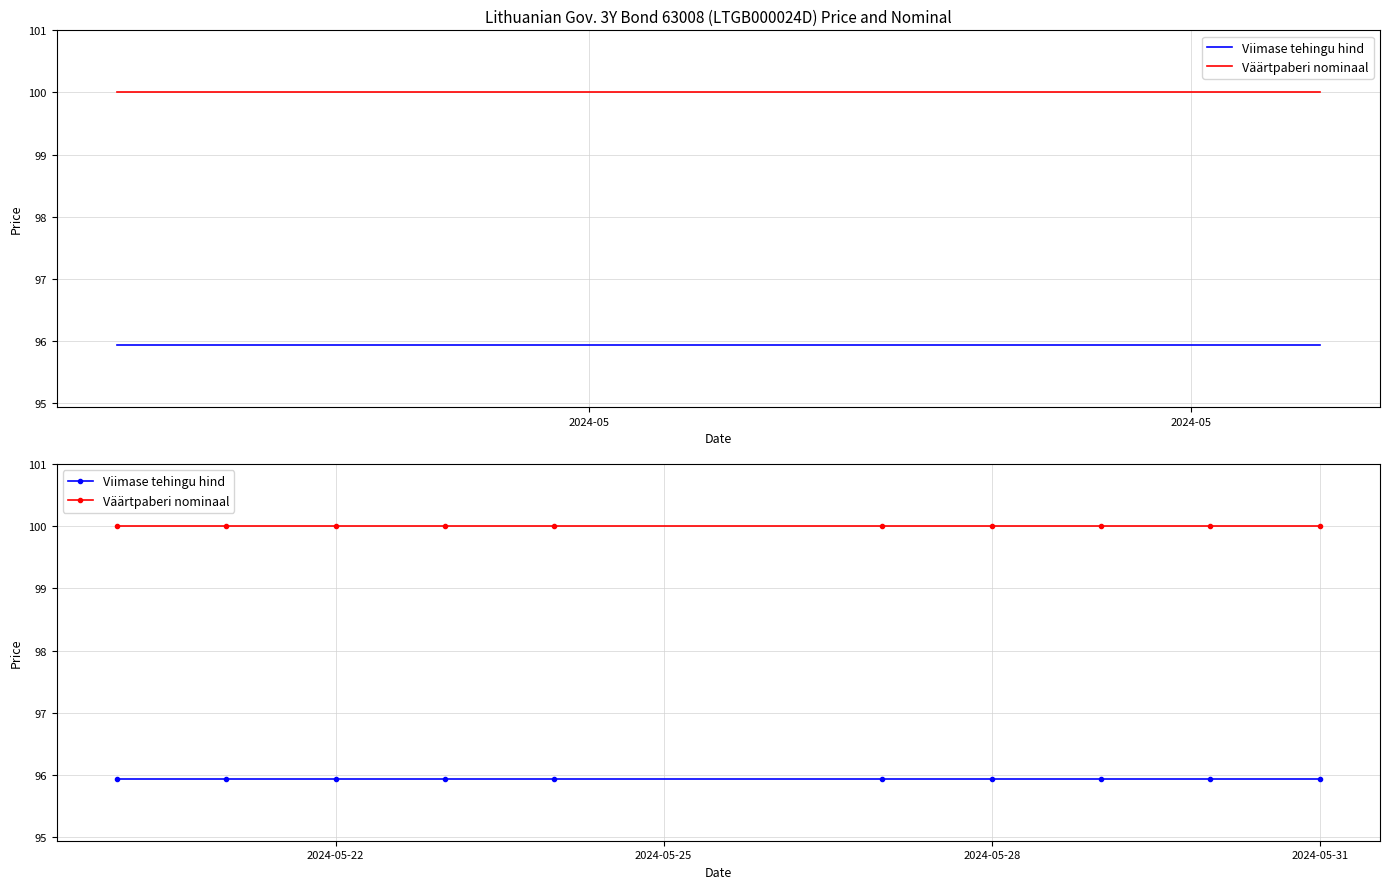

At which category is the sum across all series the highest?

2024-05